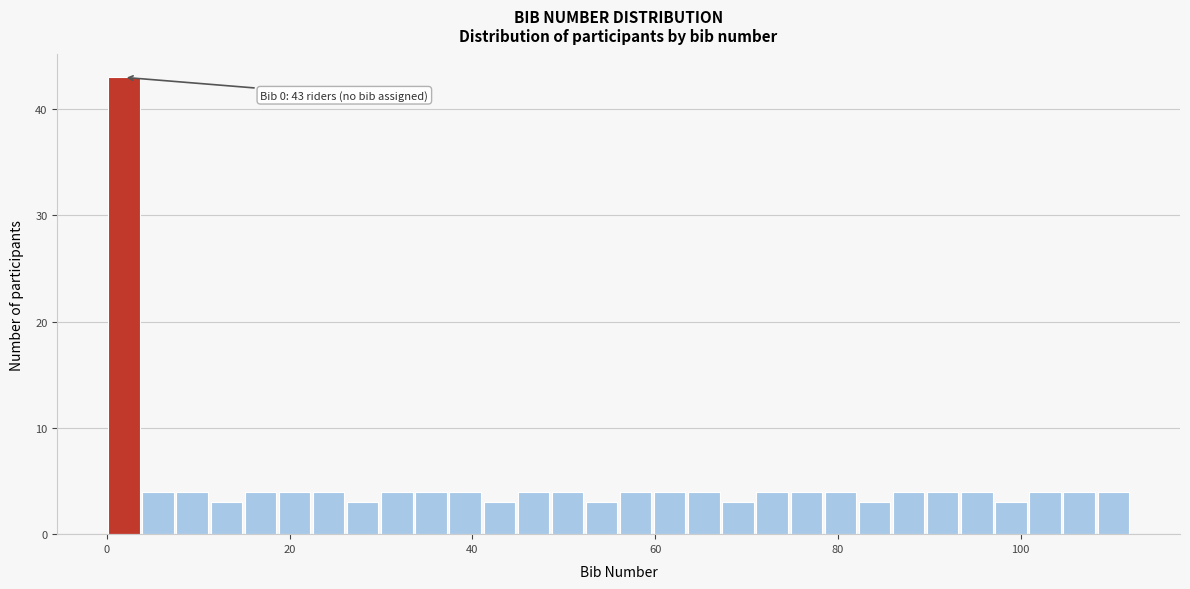

Read against the x-axis, roughly where is the centre of the tallest bar?

2